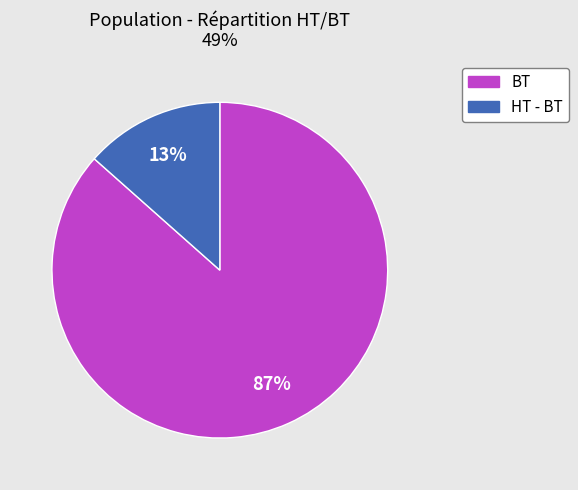

The BT slice represents 77% of the pie. True or false?

False